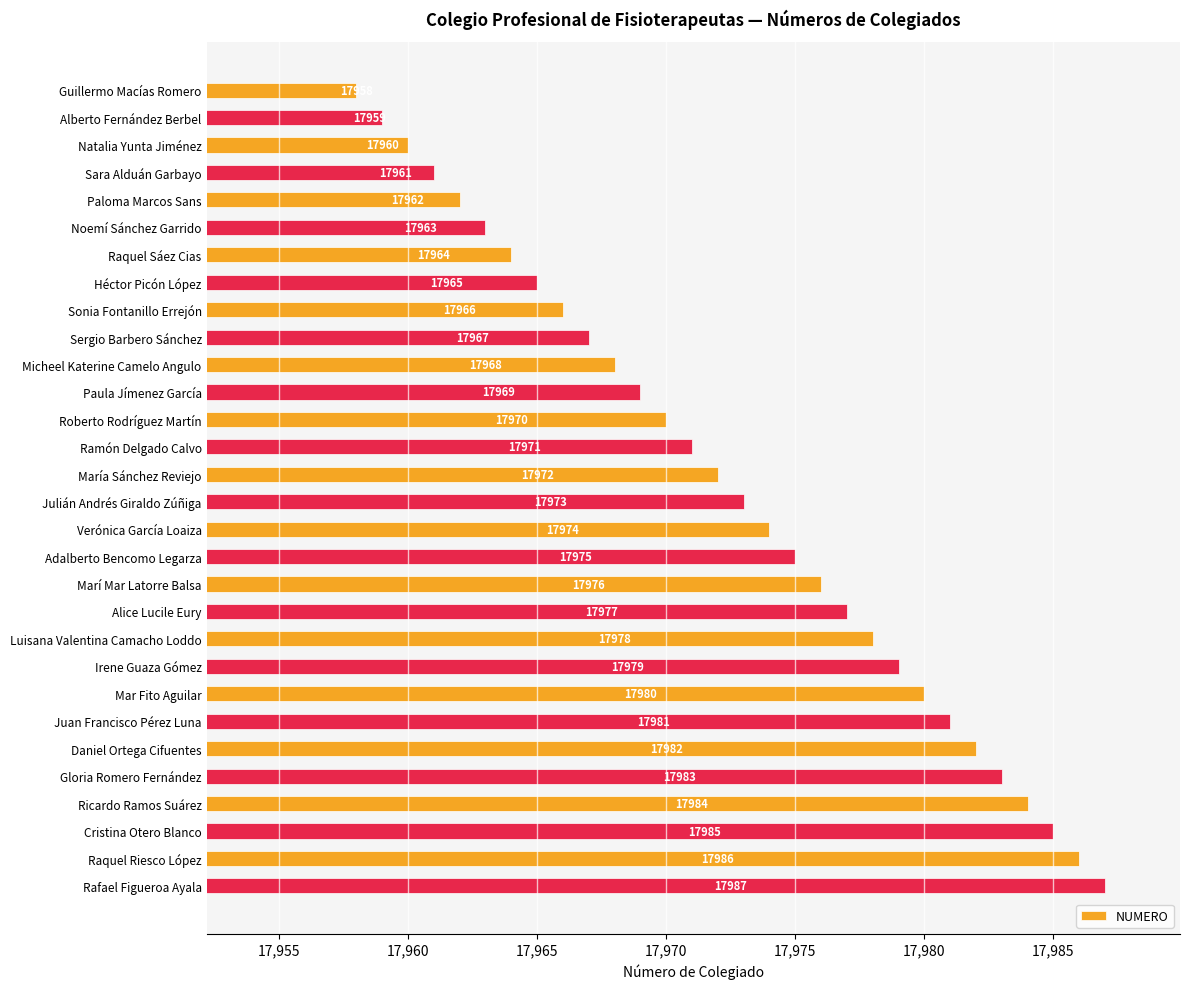

What is the greatest value displayed?

17987